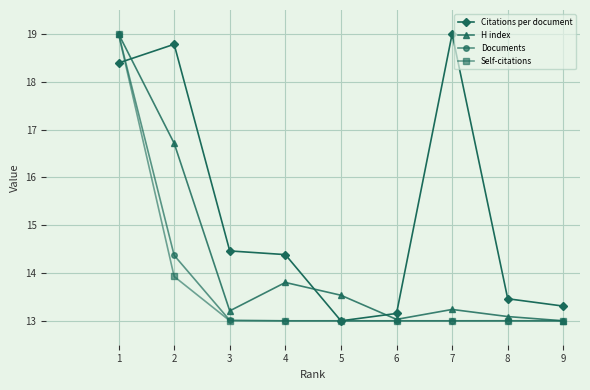

What is the difference between the highest and lowest values at 9?

0.3